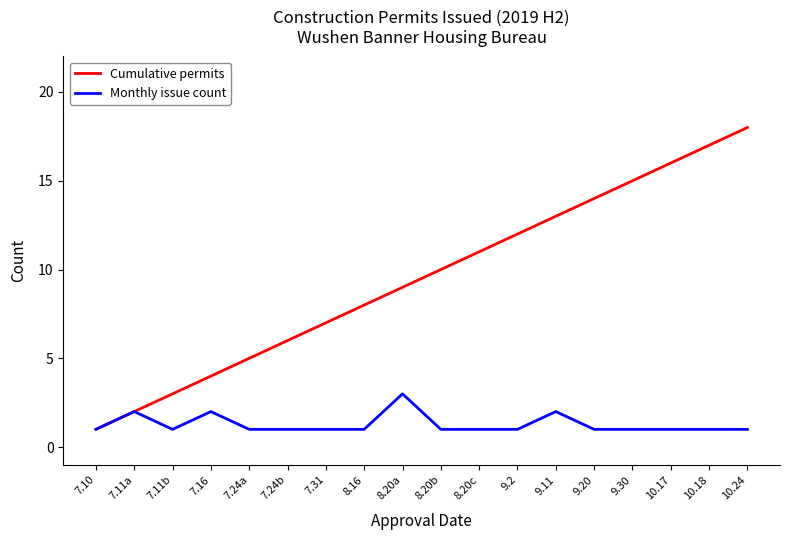

Which series has the largest range (max minus min)?

Cumulative permits